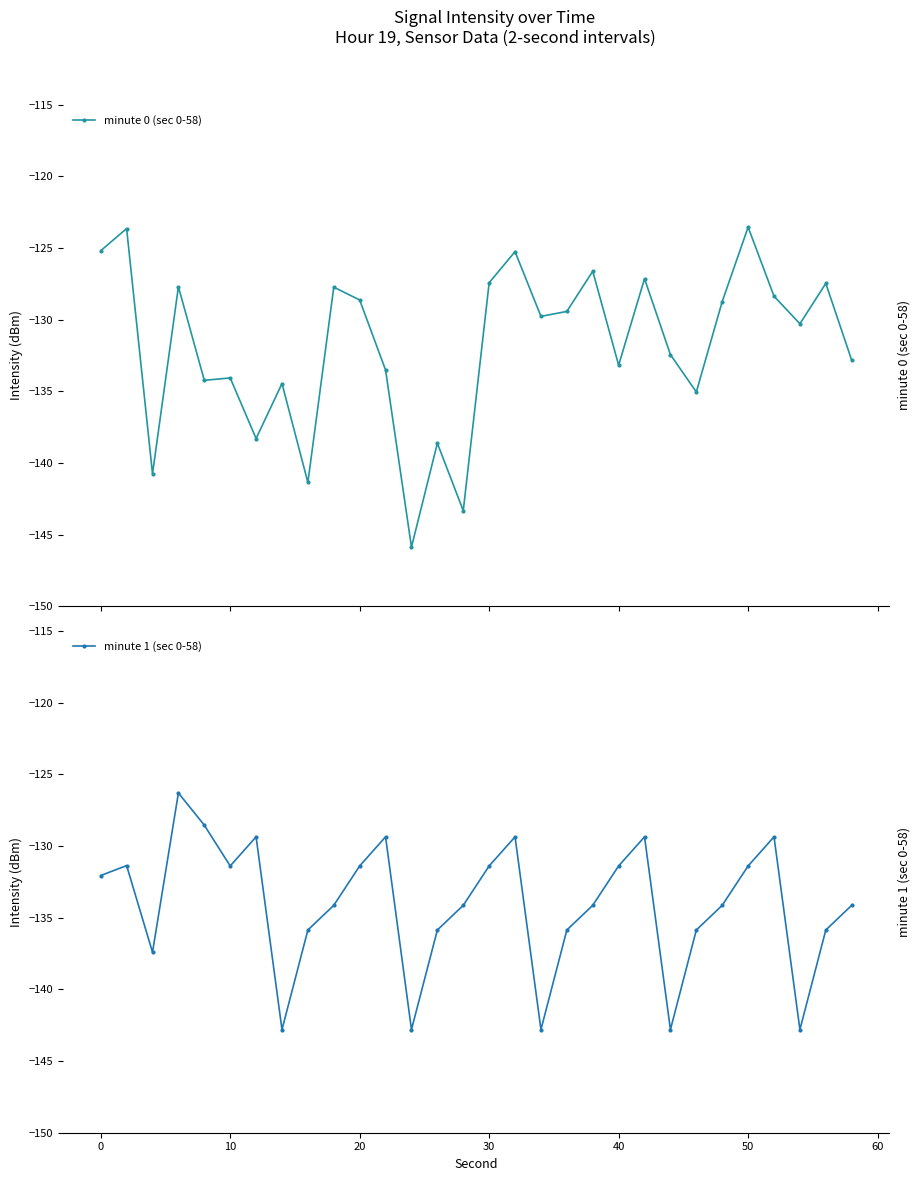

Read the minute 1 (sec 0-58) value at 40.

-131.4